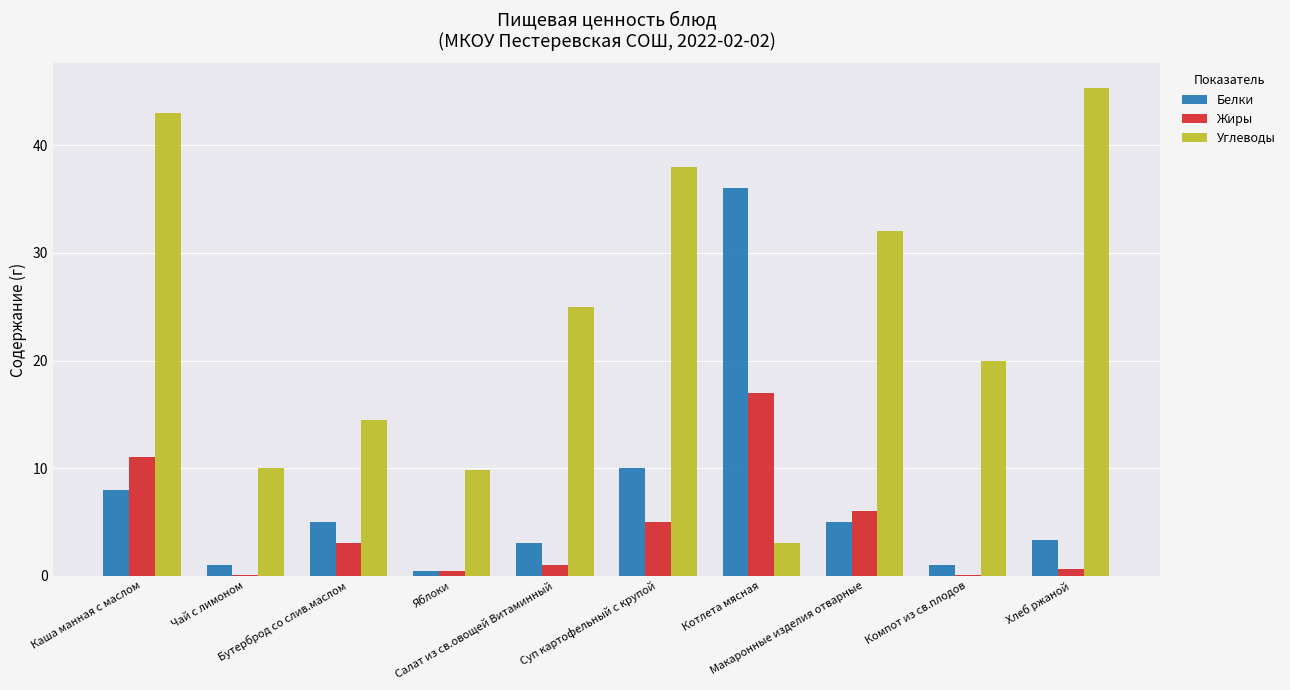

At which category is the sum across all series the highest?

Каша манная с маслом